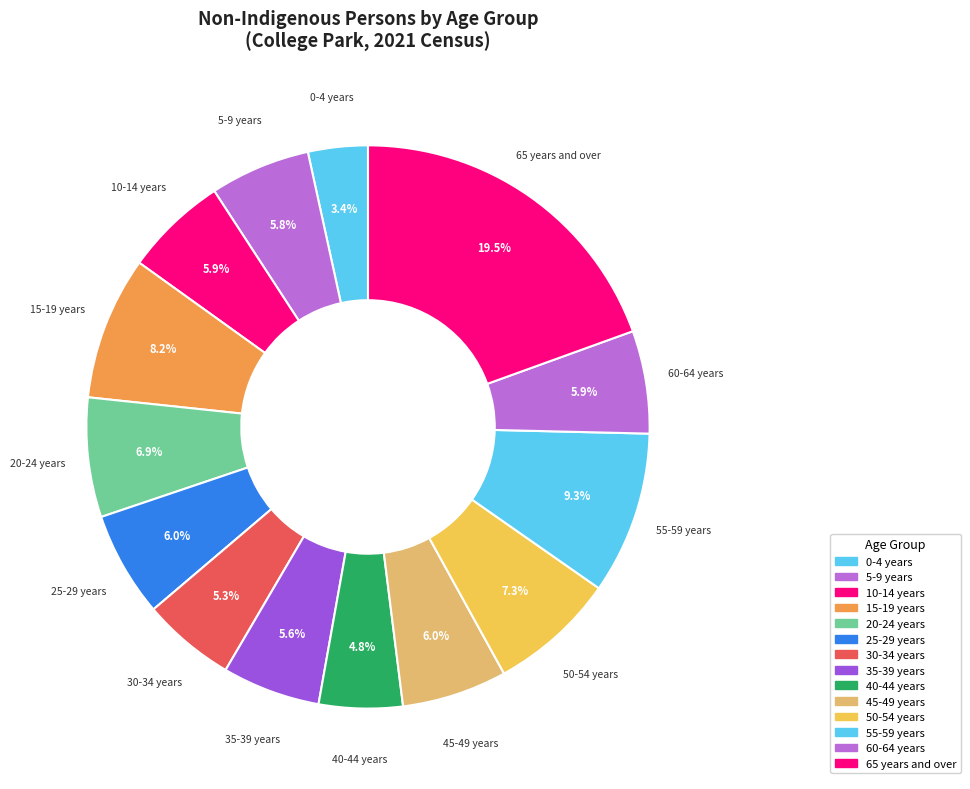

Does 25-29 years account for over 50% of the chart?

No